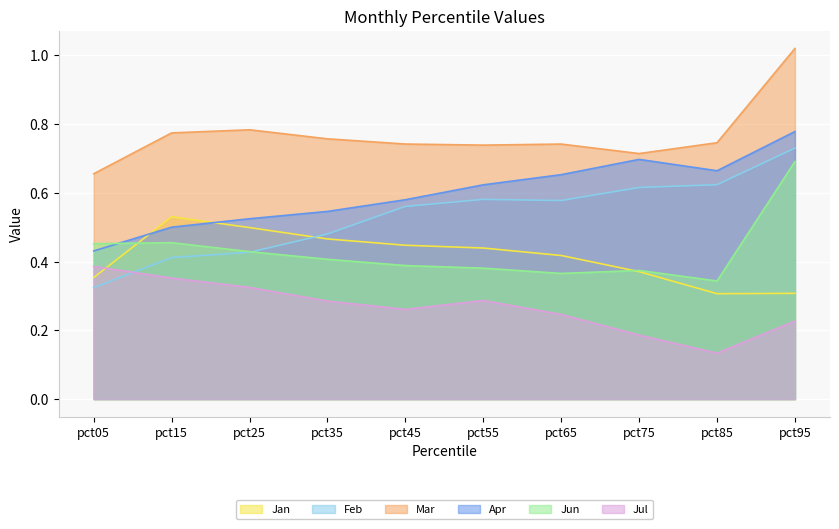

Reading left to right, transcribe all the data shown in this chart.

Jan: 0.4	0.5	0.5	0.5	0.4	0.4	0.4	0.4	0.3	0.3
Feb: 0.3	0.4	0.4	0.5	0.6	0.6	0.6	0.6	0.6	0.7
Mar: 0.7	0.8	0.8	0.8	0.7	0.7	0.7	0.7	0.7	1.0
Apr: 0.4	0.5	0.5	0.5	0.6	0.6	0.7	0.7	0.7	0.8
Jun: 0.5	0.5	0.4	0.4	0.4	0.4	0.4	0.4	0.3	0.7
Jul: 0.4	0.4	0.3	0.3	0.3	0.3	0.2	0.2	0.1	0.2